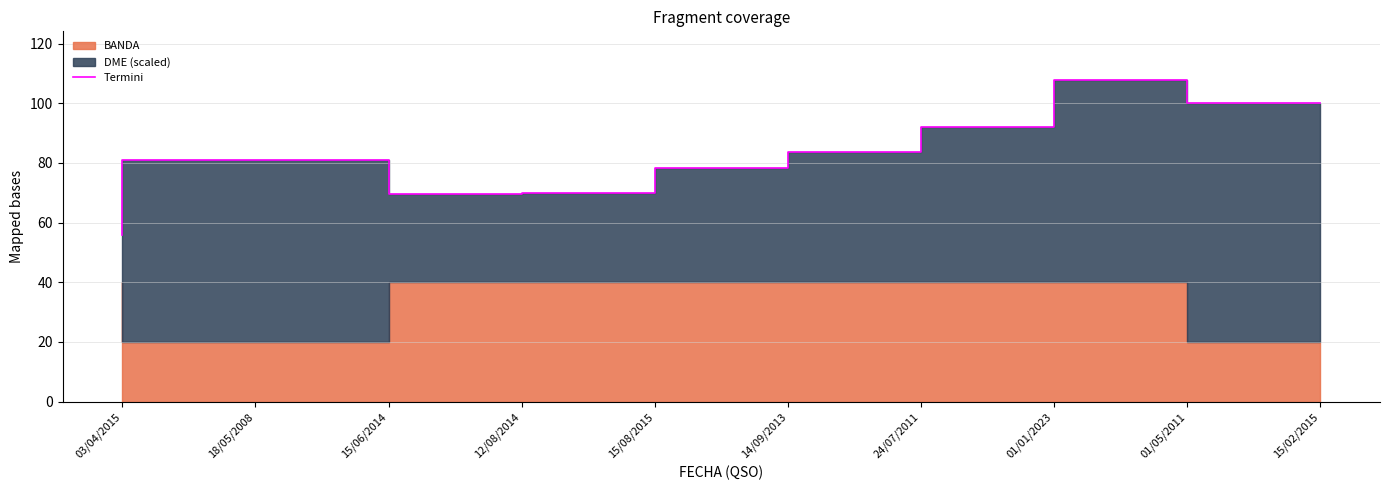

What is the label of the 8th point from the right?

15/06/2014